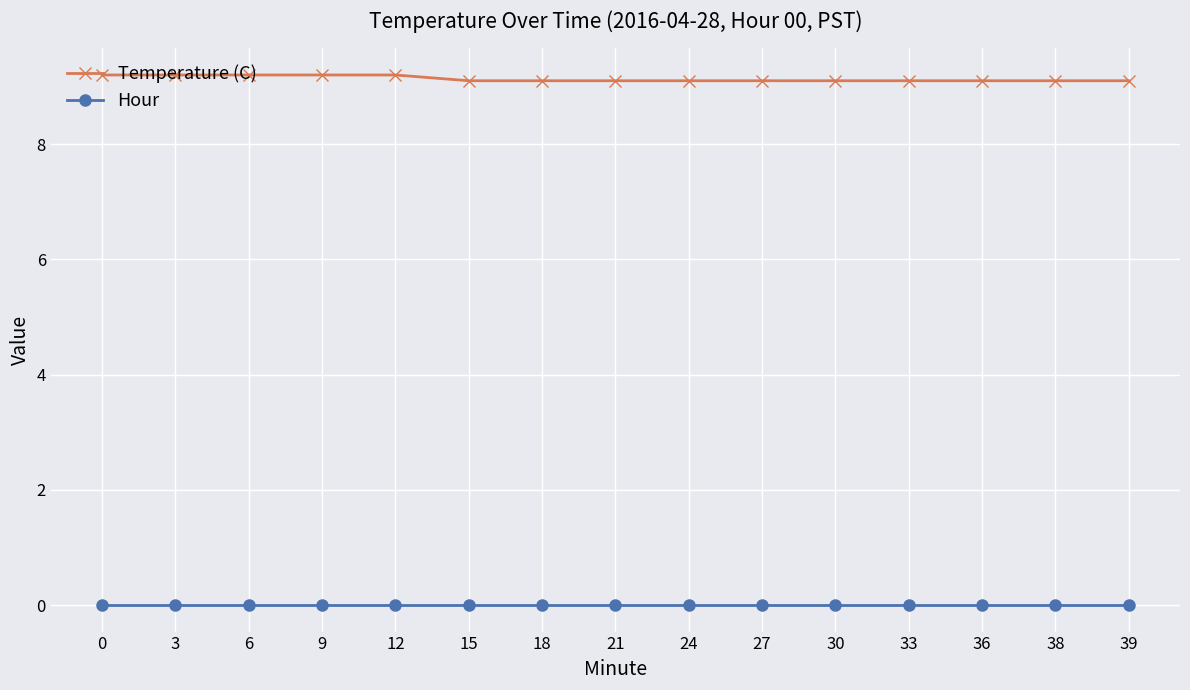

True or false: Temperature (C) and Hour intersect in this chart.

False